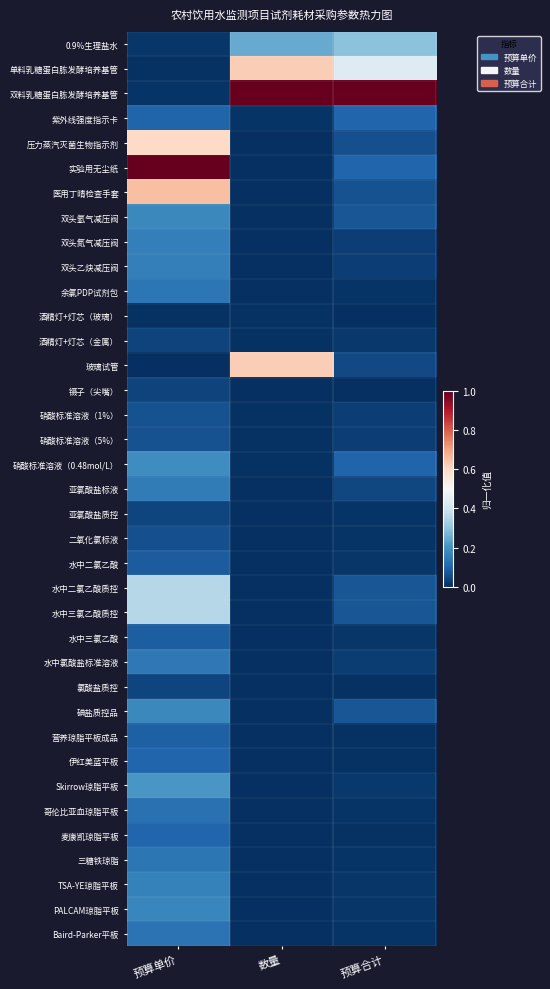

Rank the series at 预算单价 from lowest to highest value.

玻璃试管, 酒精灯+灯芯（玻璃）, 单料乳糖蛋白胨发酵培养基管, 双料乳糖蛋白胨发酵培养基管, 0.9%生理盐水, 酒精灯+灯芯（金属）, 镊子（尖嘴）, 亚氯酸盐质控, 氯酸盐质控, 二氧化氯标液, 硝酸标准溶液（1%）, 硝酸标准溶液（5%）, 水中二氯乙酸, 水中三氯乙酸, 营养琼脂平板成品, 紫外线强度指示卡, 伊红美蓝平板, 麦康凯琼脂平板, 哥伦比亚血琼脂平板, Baird-Parker平板, 三糖铁琼脂, 余氯PDP试剂包, 水中氯酸盐标准溶液, 亚氯酸盐标液, 双头氮气减压阀, 双头乙炔减压阀, TSA-YE琼脂平板, PALCAM琼脂平板, 双头氩气减压阀, 碘盐质控品, 硝酸标准溶液（0.48mol/L）, Skirrow琼脂平板, 水中二氯乙酸质控, 水中三氯乙酸质控, 压力蒸汽灭菌生物指示剂, 医用丁晴检查手套, 实验用无尘纸